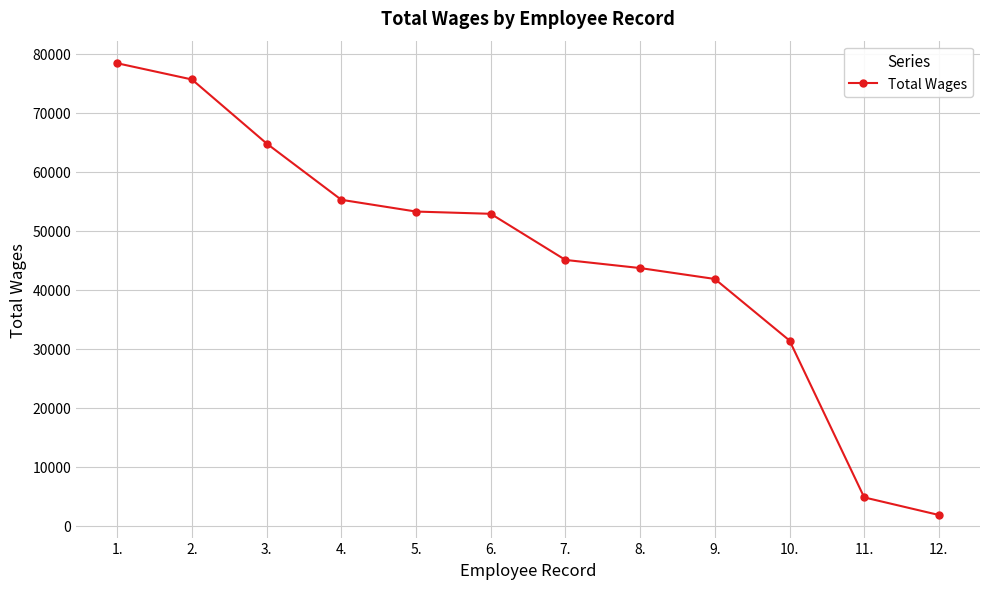

What is the difference between the values at 5. and 1.?

25119